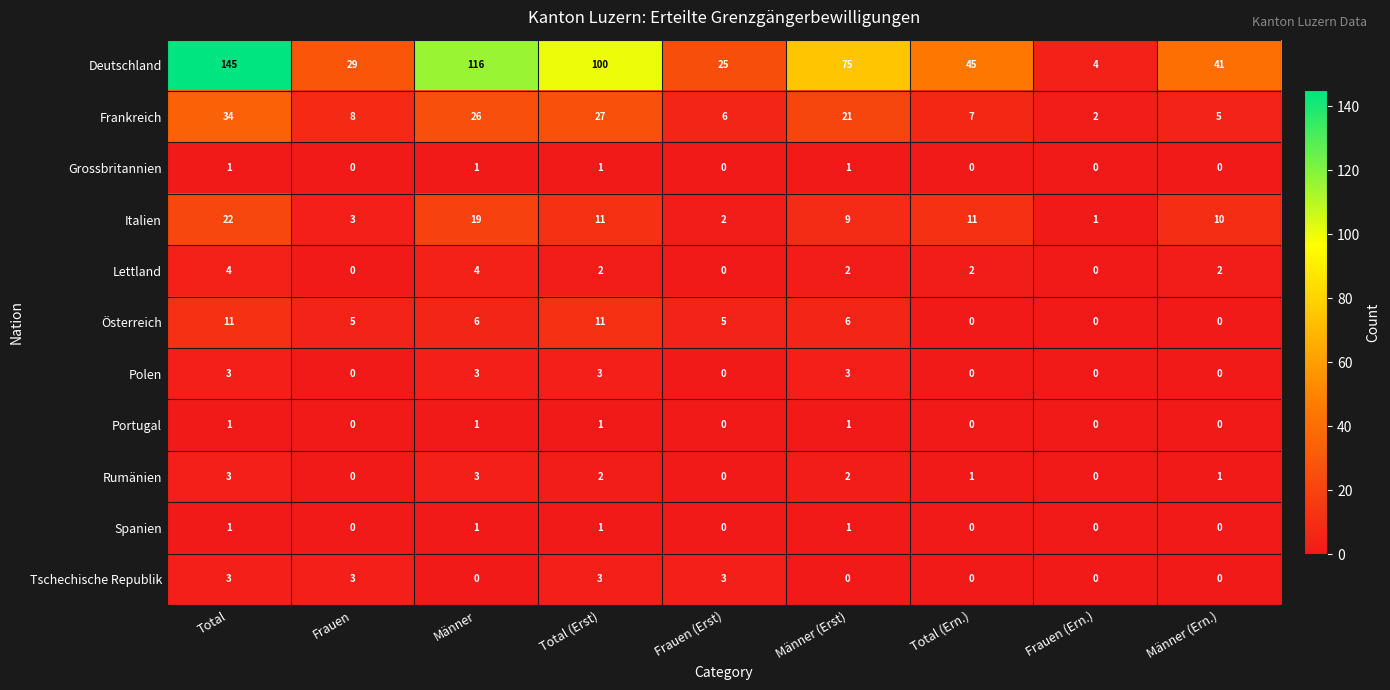

Which series changed the most between Total (Erst) and Frauen (Ern.)?

Deutschland